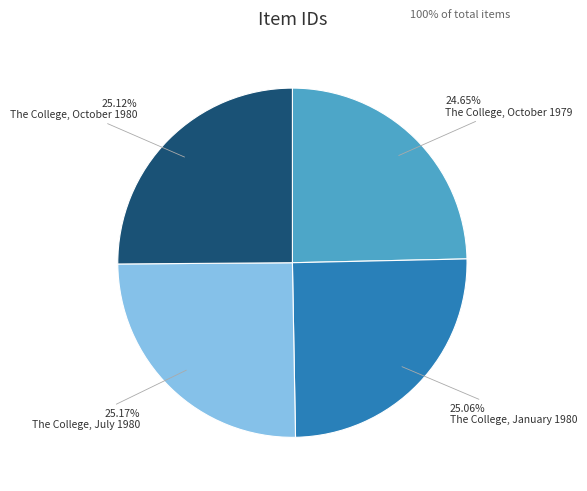

Does The College, July 1980 represent more than half of the total?

No